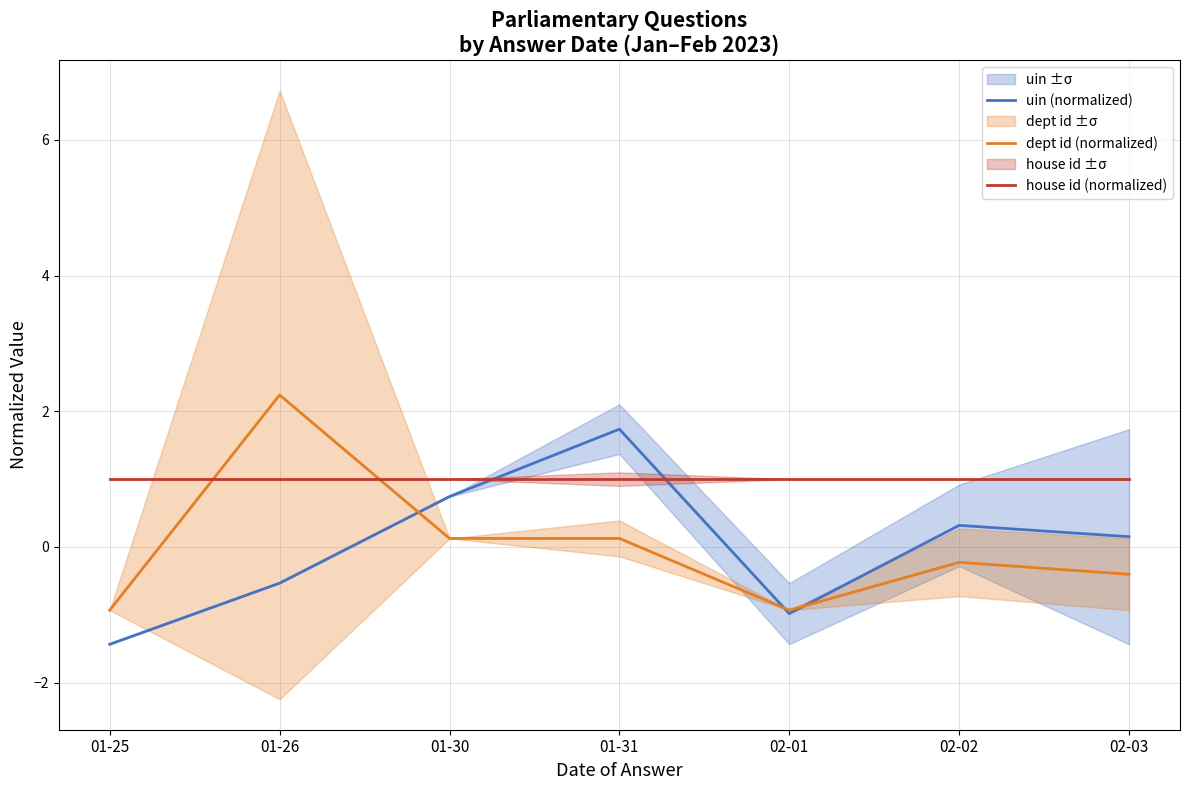

At which label does uin (normalized) reach its peak?

01-31